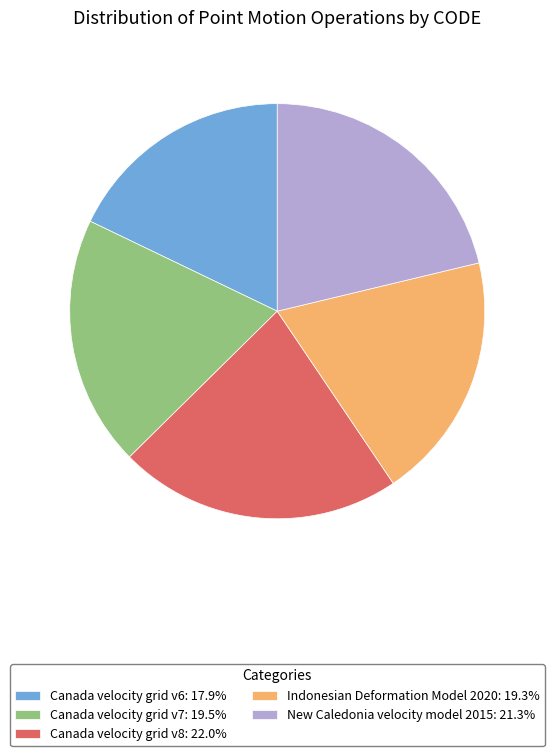

Is it true that Canada velocity grid v8 is 11% of the pie?

False